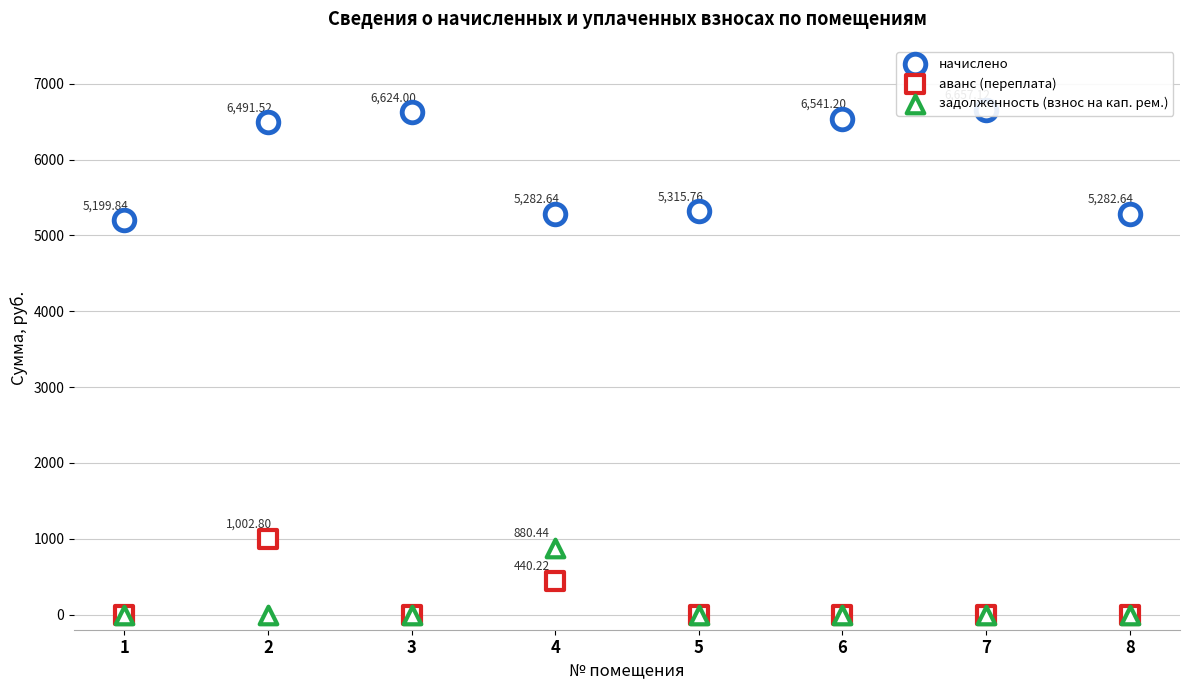

What are all the series names shown in the legend?

начислено, аванс (переплата), задолженность (взнос на кап. рем.)